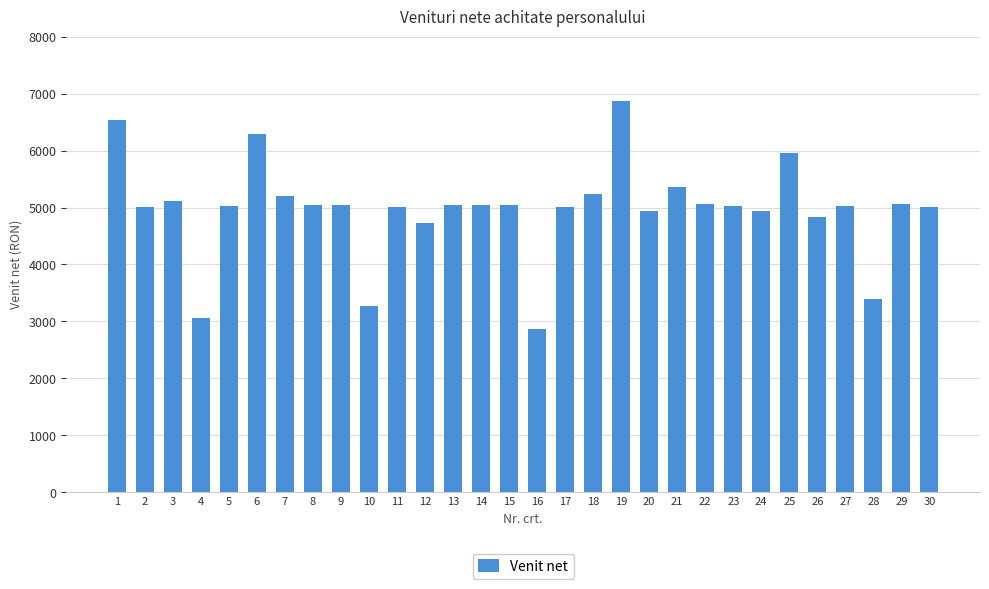

What value does the data have at 25, to the nearest 100?

5900